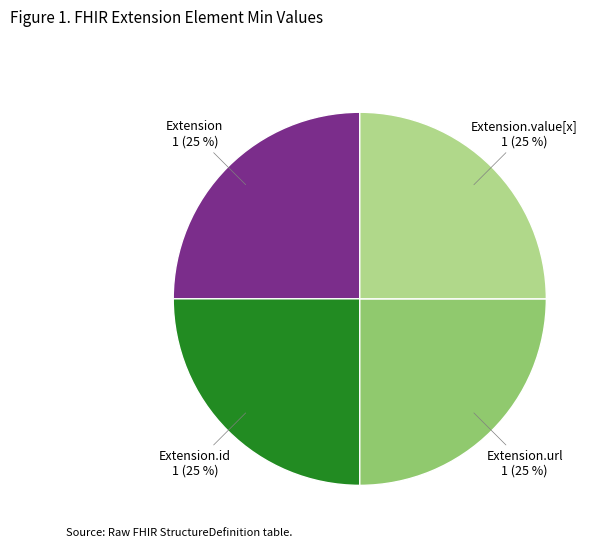

To the nearest percent, what is the average slice percentage?

25%